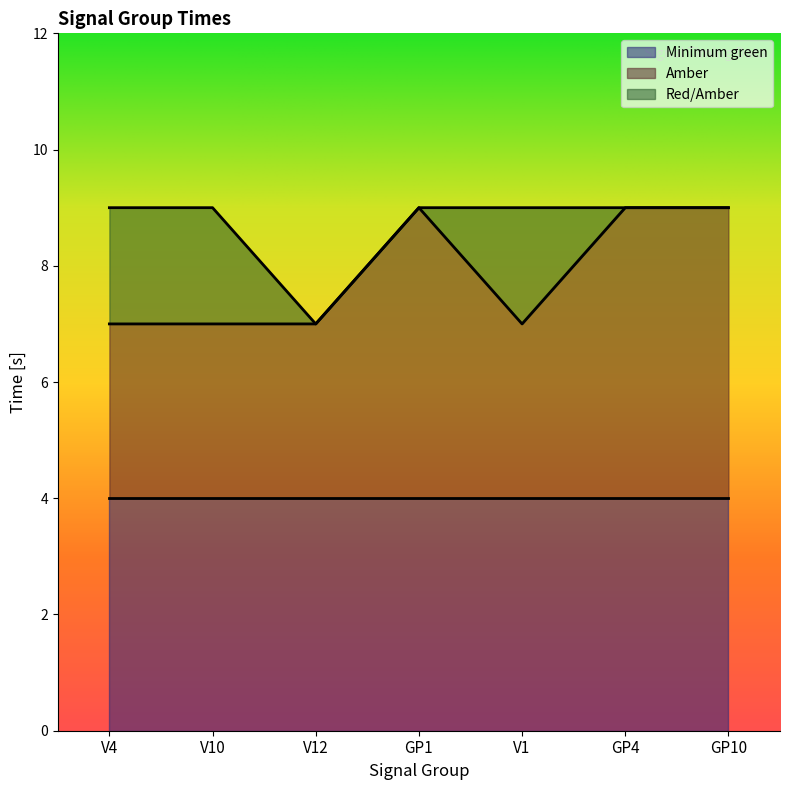

True or false: Red/Amber has more than 0 points higher than both neighbors.

True